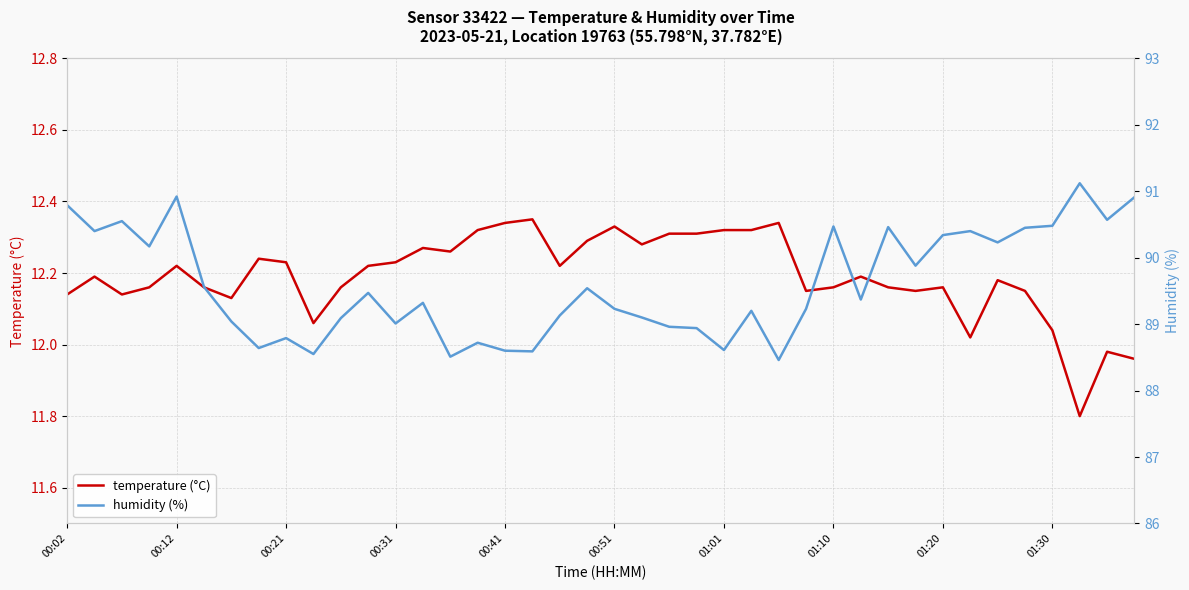

What is the difference between the highest and lowest values at 23?

76.6